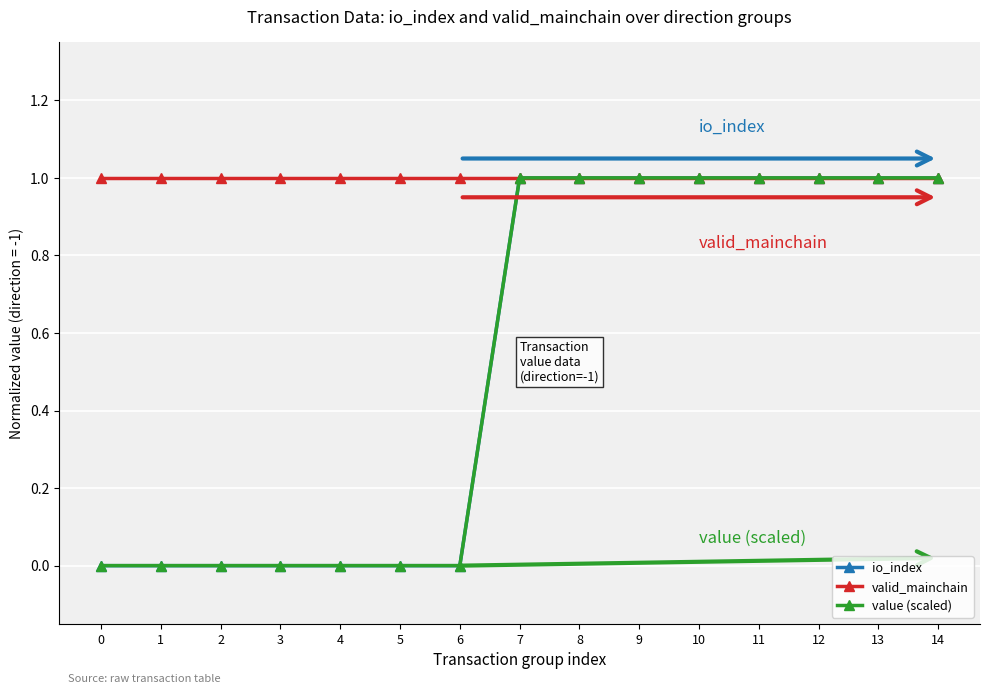

Which series has the largest range (max minus min)?

io_index